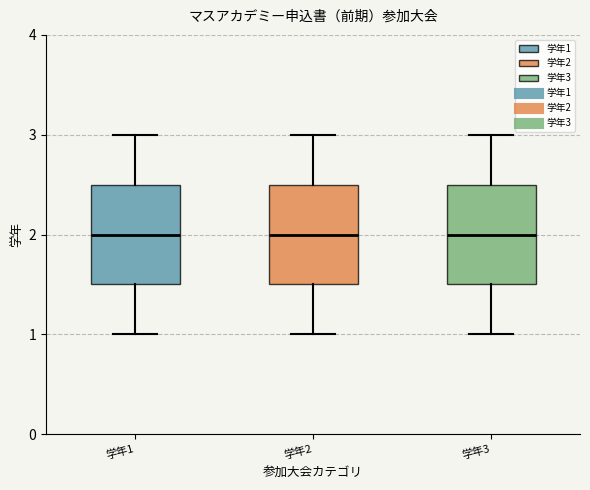

Where does the upper whisker of the box for 学年1 end on the y-axis? The values are not printed on the chart, so give them approximately, as read against the axis.

3.0